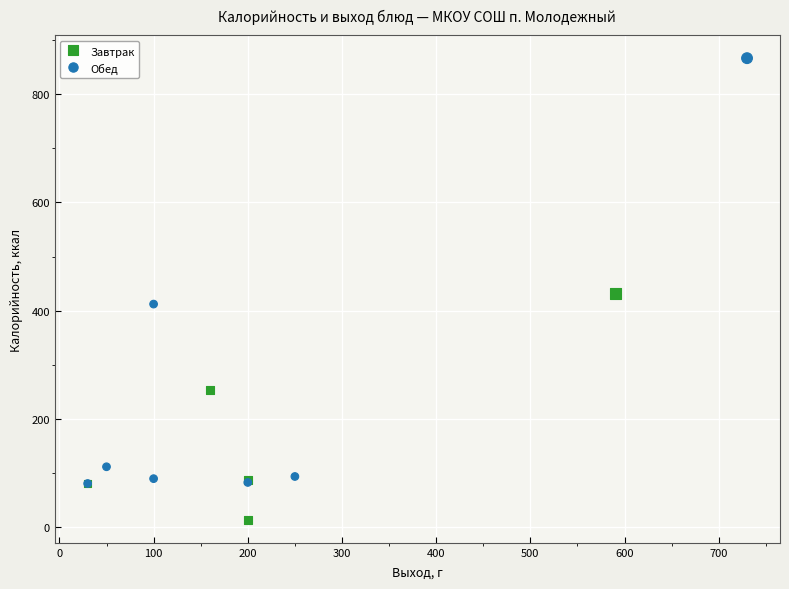

Which series has the widest spread of Y values?

Обед